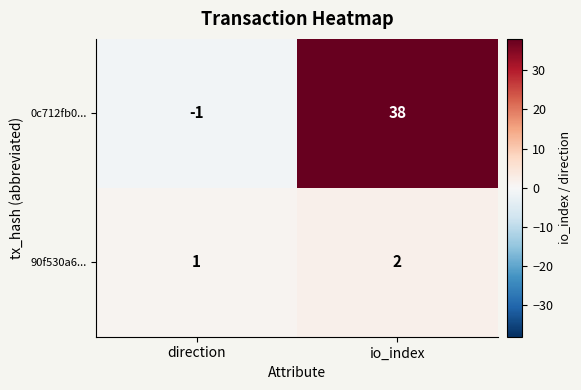

At which category is the sum across all series the highest?

io_index